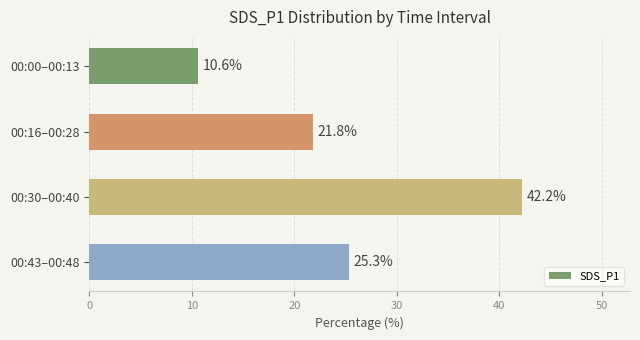

What is the label of the 3rd bar from the top?

00:30–00:40